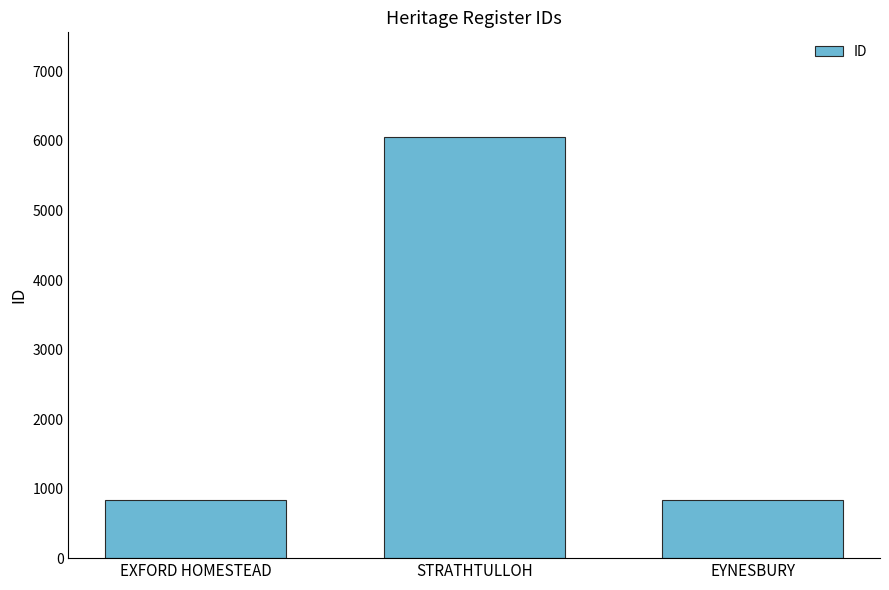

What is the sum of the values at EXFORD HOMESTEAD and EYNESBURY?

1665